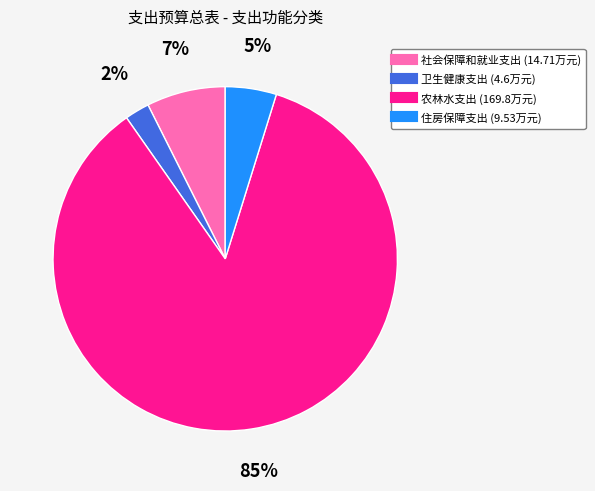

What is the smallest slice in the pie chart?

卫生健康支出